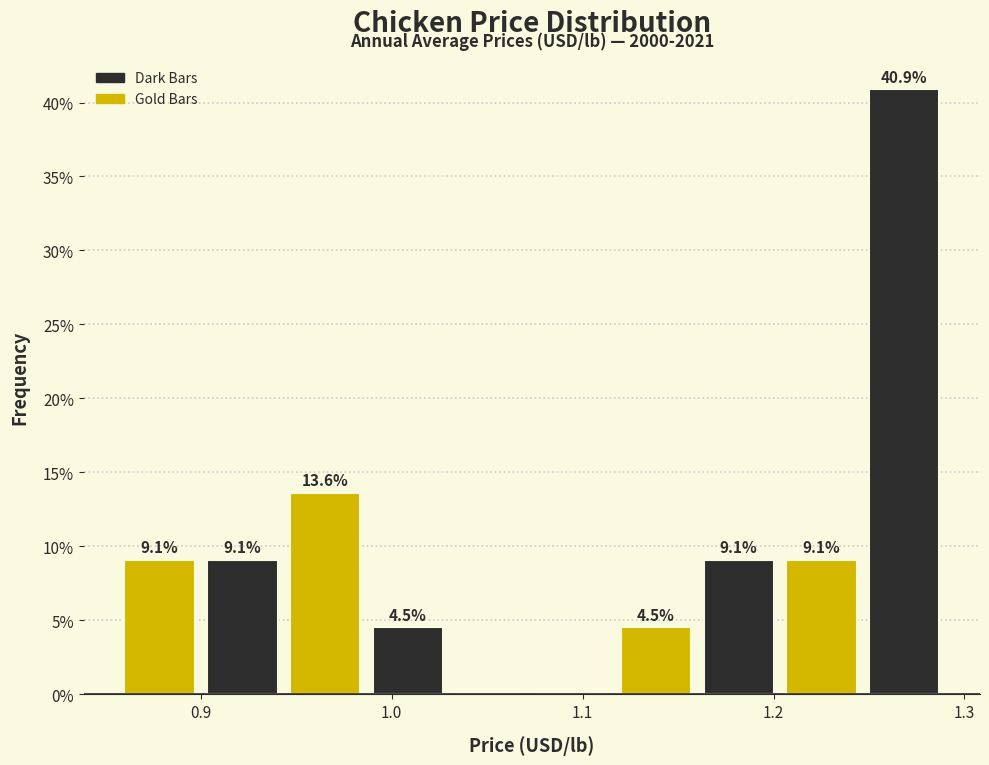

Which range on the x-axis has the tallest bar?

1.25 to 1.29